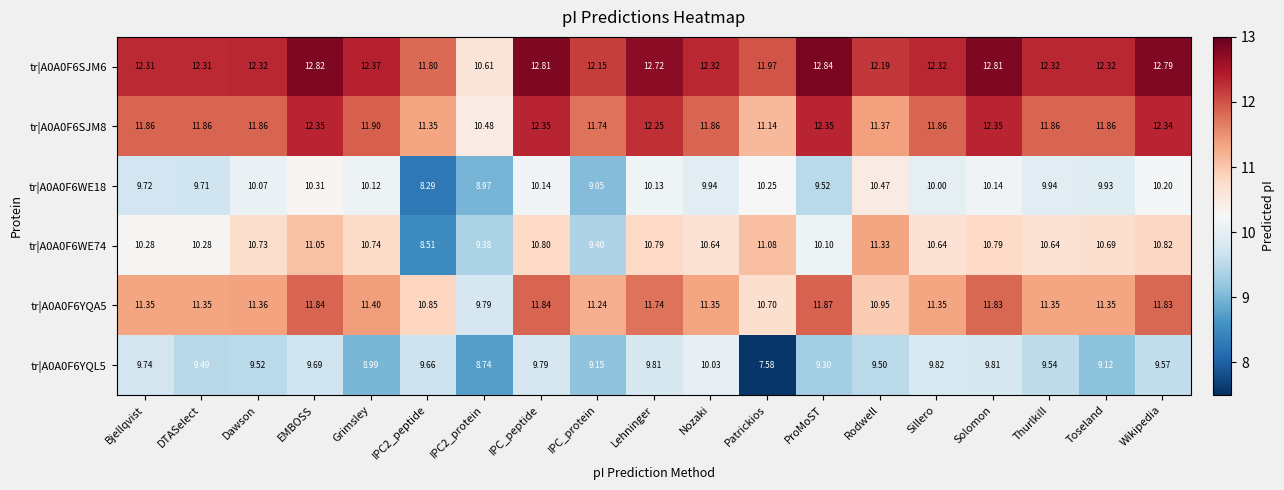

At Wikipedia, list the series in order from smallest to largest.

tr|A0A0F6YQL5, tr|A0A0F6WE18, tr|A0A0F6WE74, tr|A0A0F6YQA5, tr|A0A0F6SJM8, tr|A0A0F6SJM6